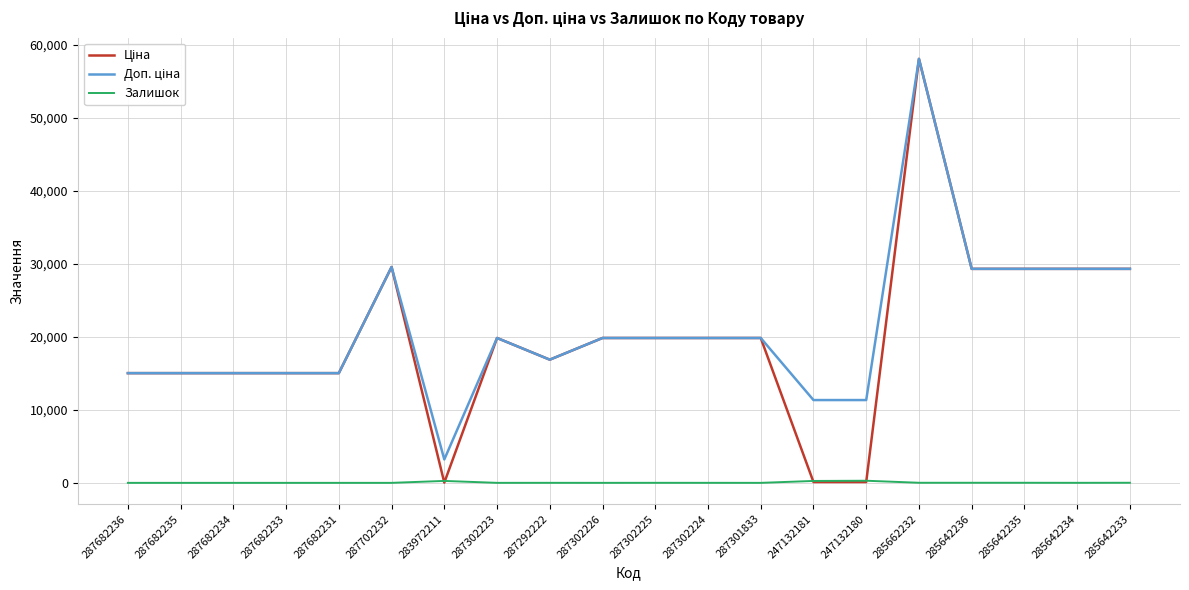

What is the spread (max minus min) of values at 287301833?

19831.1